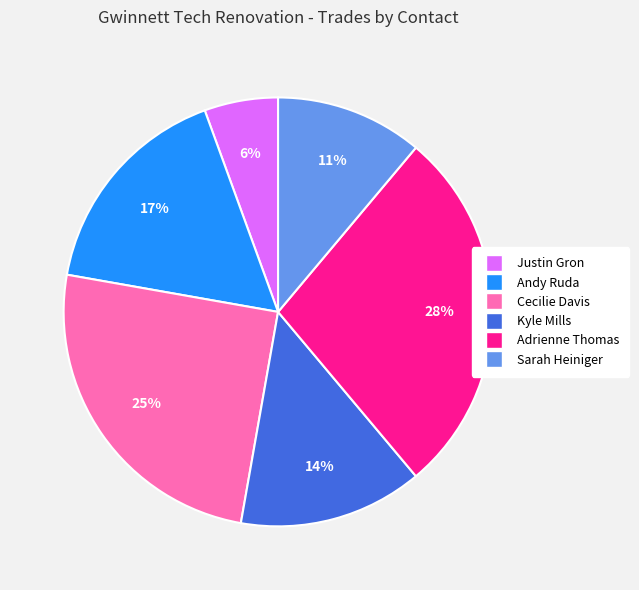

True or false: Adrienne Thomas accounts for 28% of the total.

True